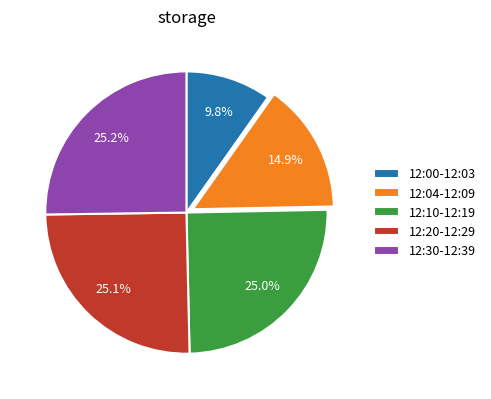

Is there a majority slice in this chart?

No